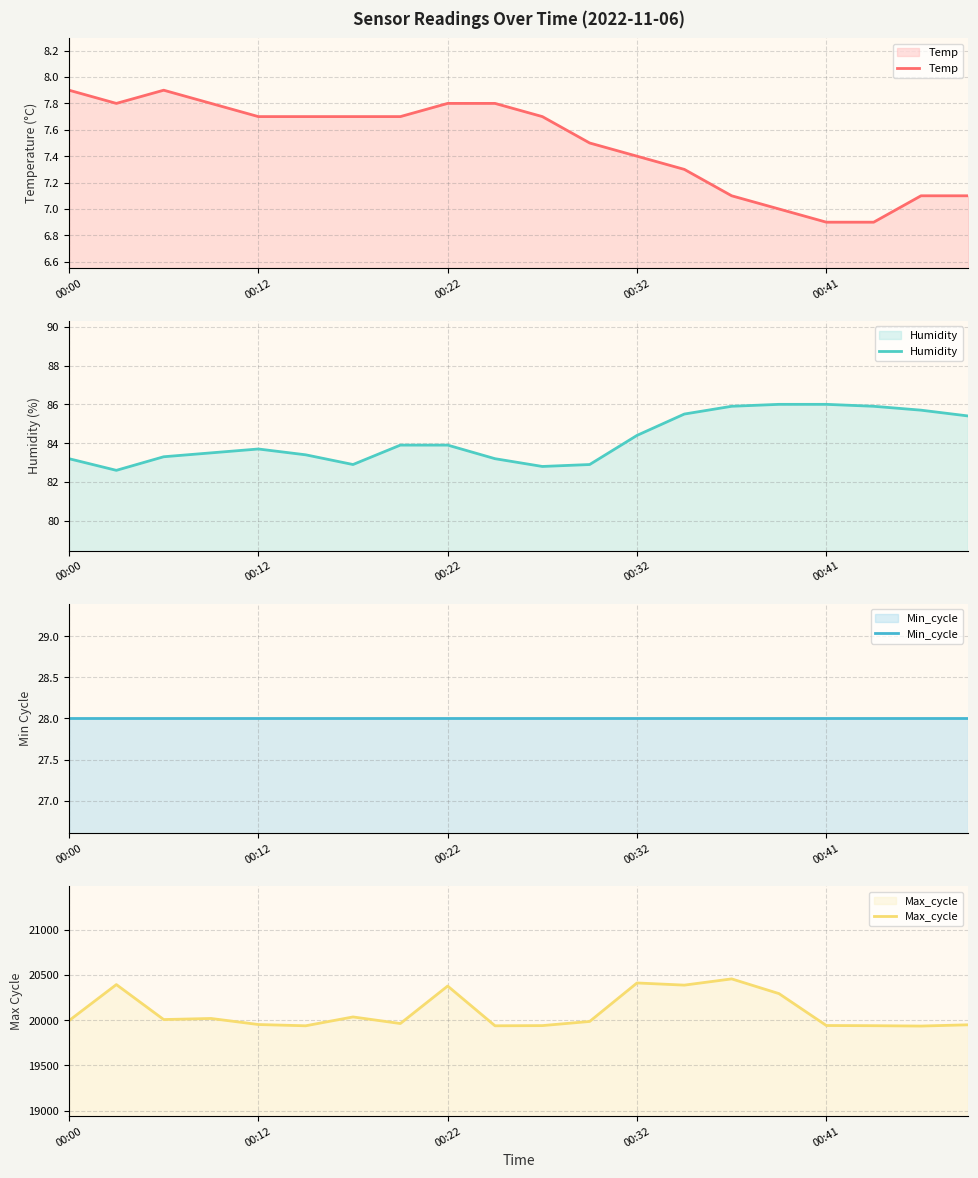

What is the highest value of the Max_cycle series?

20457